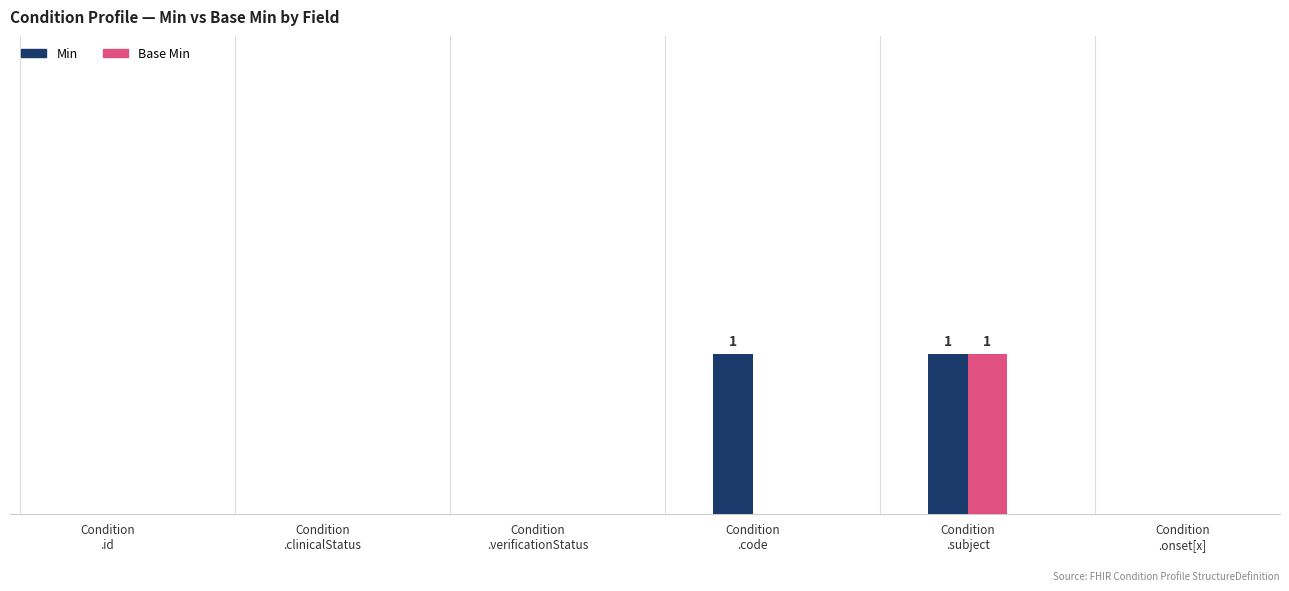

Which has a higher value, Condition
.code or Condition
.id?

Condition
.code